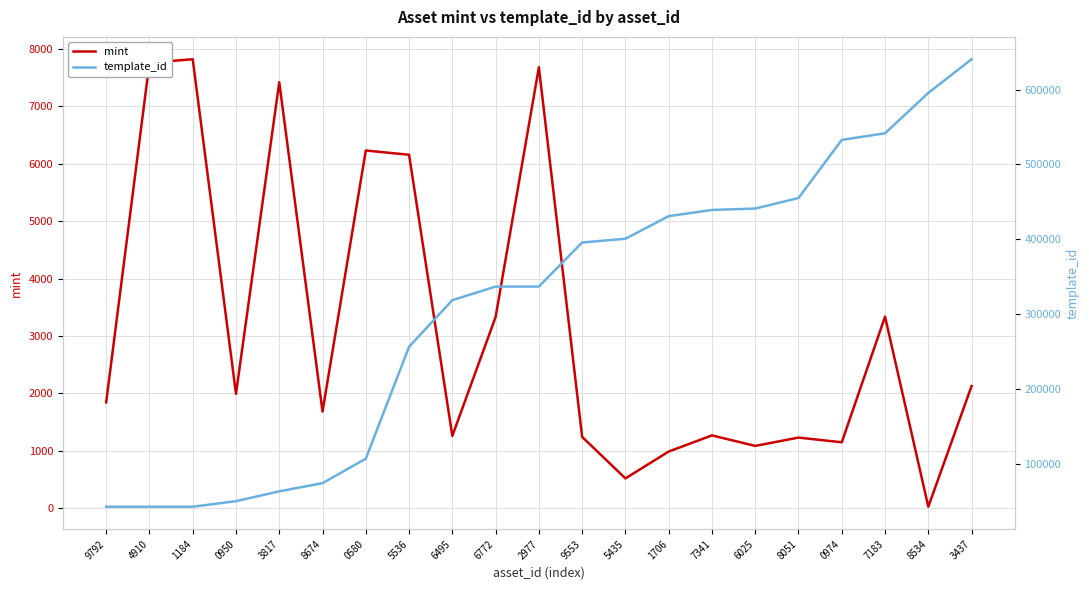

How many data points does each series have?

21